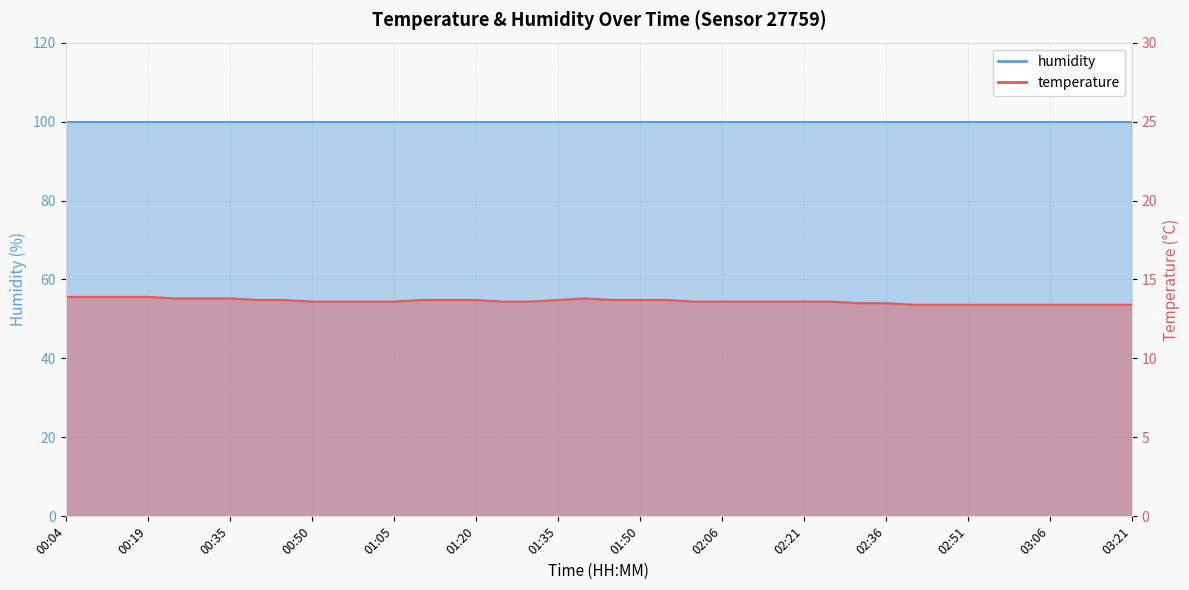

The chart shows a value of 18.7 at 01:55. True or false?

False